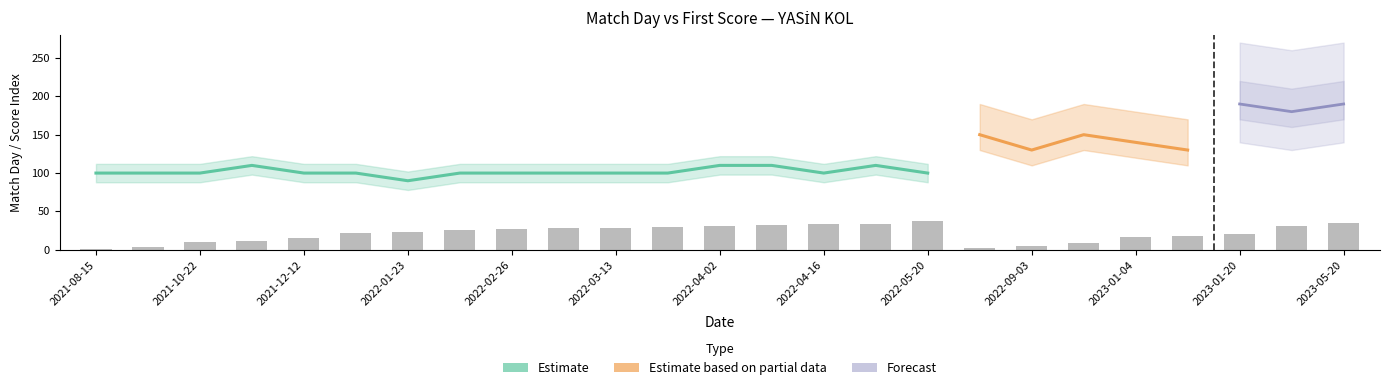

Reading left to right, list all the values displayed in this chart.

1	4	10	12	16	22	23	26	27	28	29	30	31	32	33	34	38	2	5	9	17	18	20	31	35